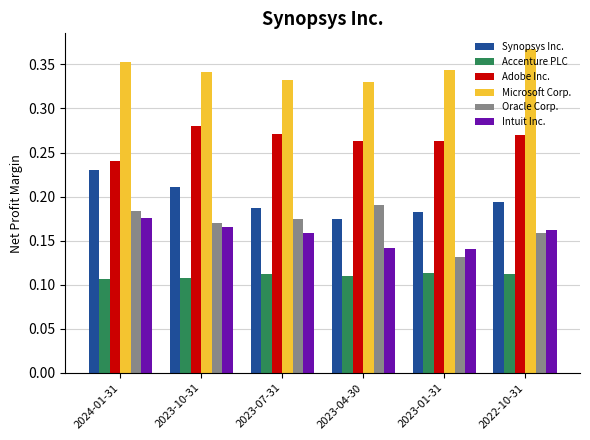

List the series in order of their peak value, highest first.

Microsoft Corp., Adobe Inc., Synopsys Inc., Oracle Corp., Intuit Inc., Accenture PLC